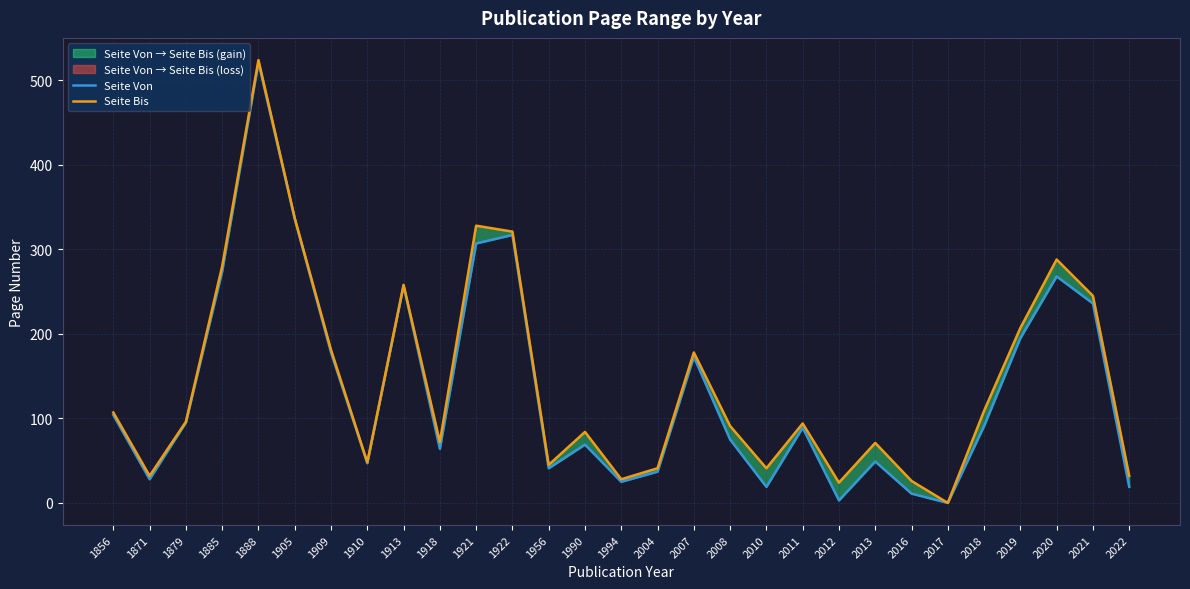

True or false: Seite Von and Seite Bis cross at least once.

False